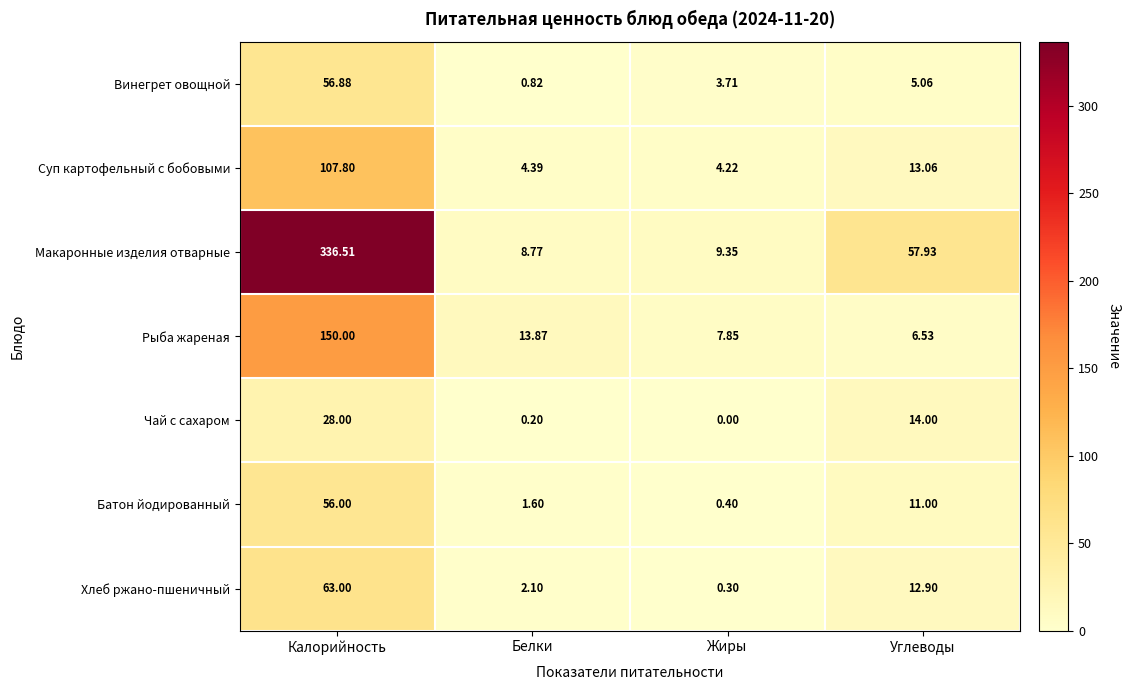

Count the number of data series in this chart.

7